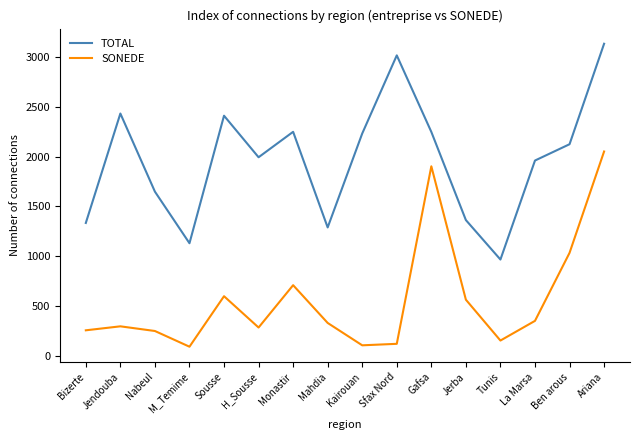

How many interior local valleys does the TOTAL series have?

4